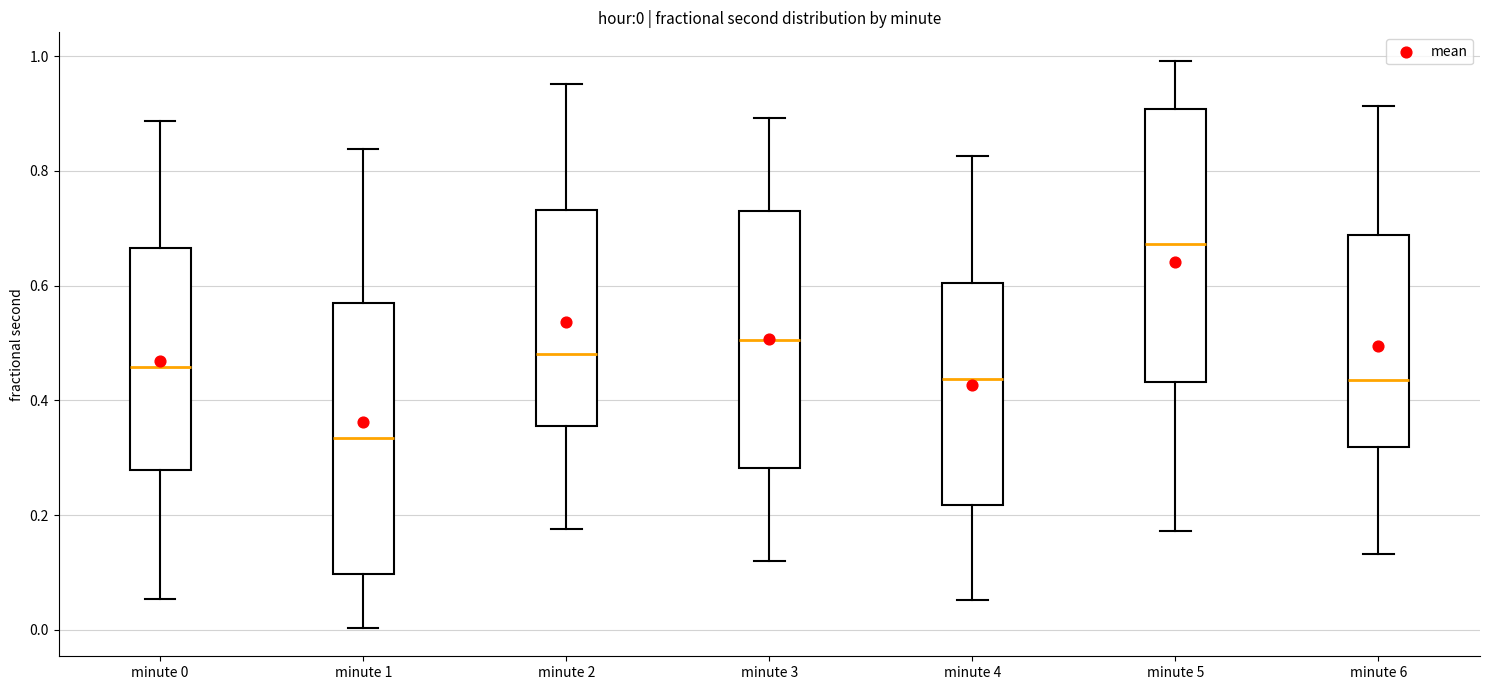

Which box's median line is the highest?

minute 5